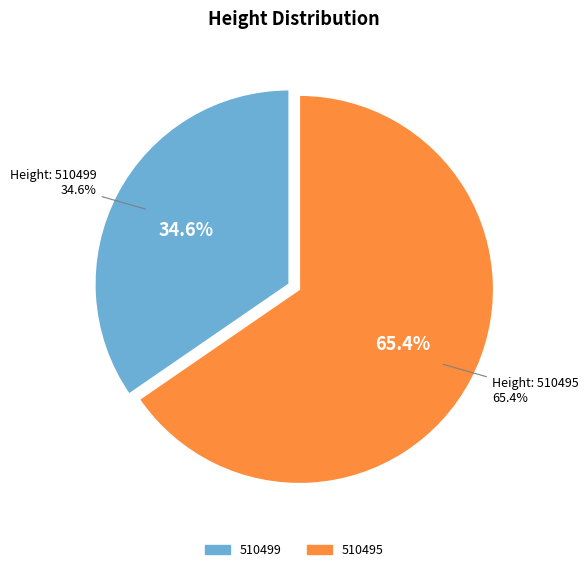

To the nearest percent, what percentage of the pie is 510495?

65%